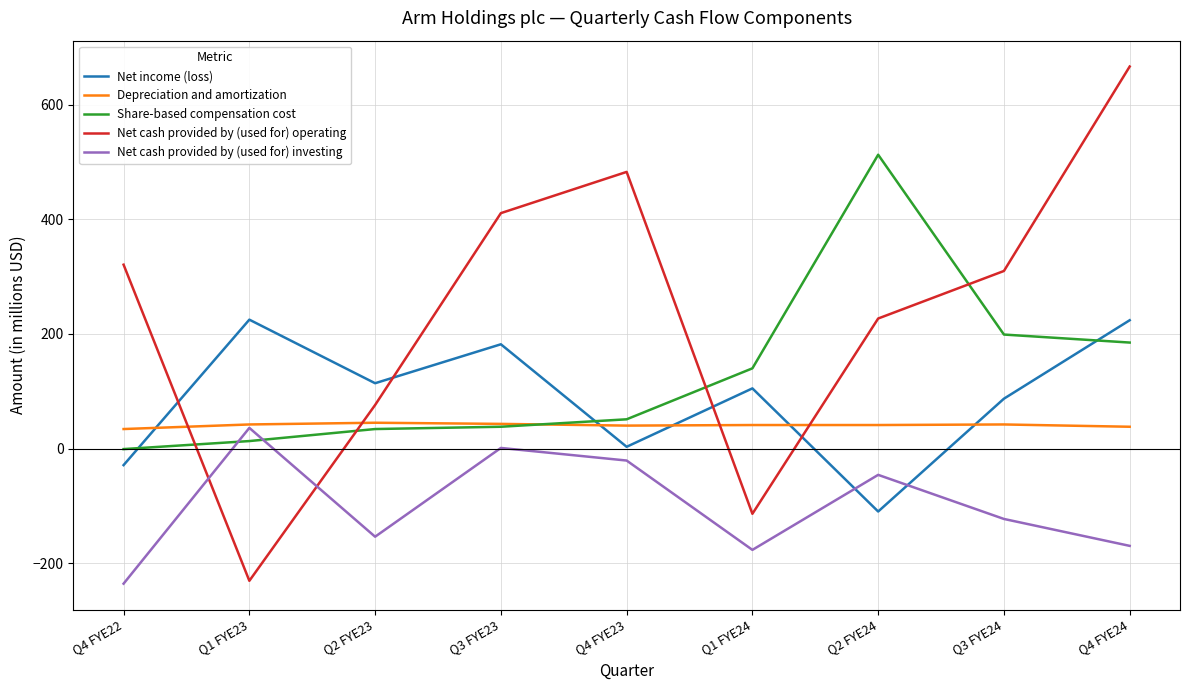

What is the sum of the Depreciation and amortization values at Q4 FYE22 and Q1 FYE23?

76